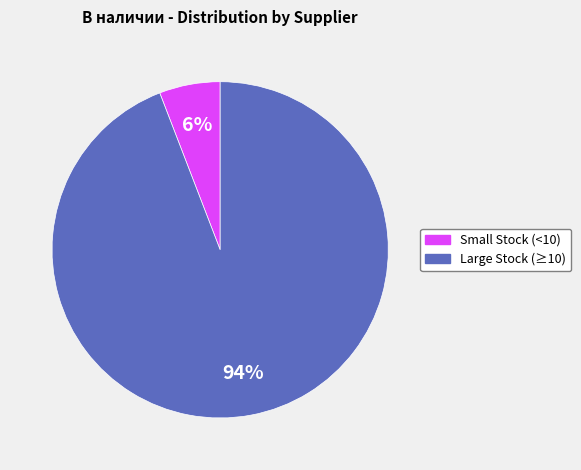

Is there any slice that represents more than half of the pie?

Yes